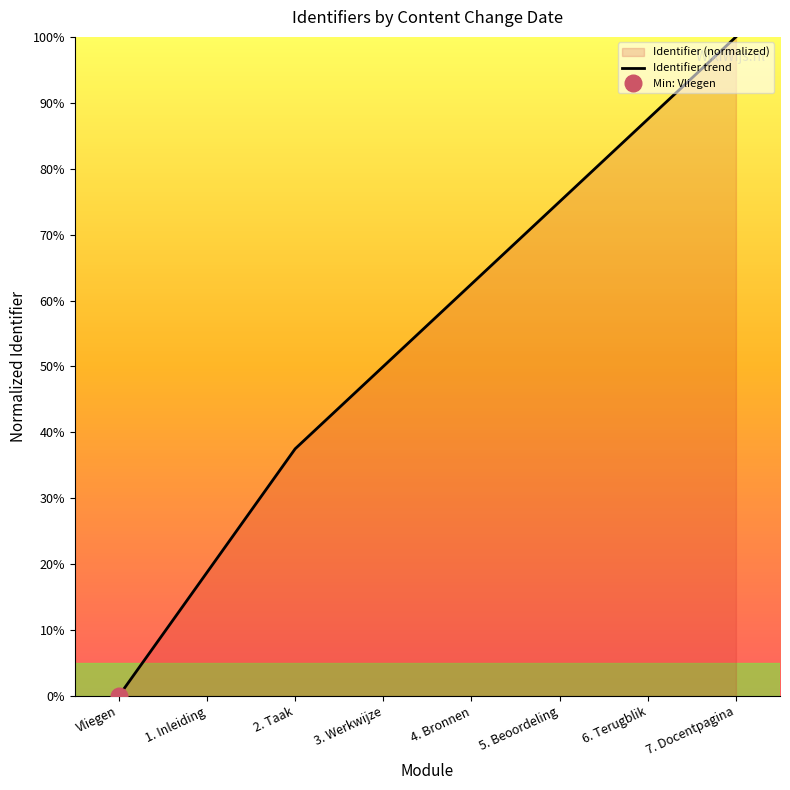

Rank the categories by value from highest to lowest.

7. Docentpagina, 6. Terugblik, 5. Beoordeling, 4. Bronnen, 3. Werkwijze, 2. Taak, 1. Inleiding, Vliegen